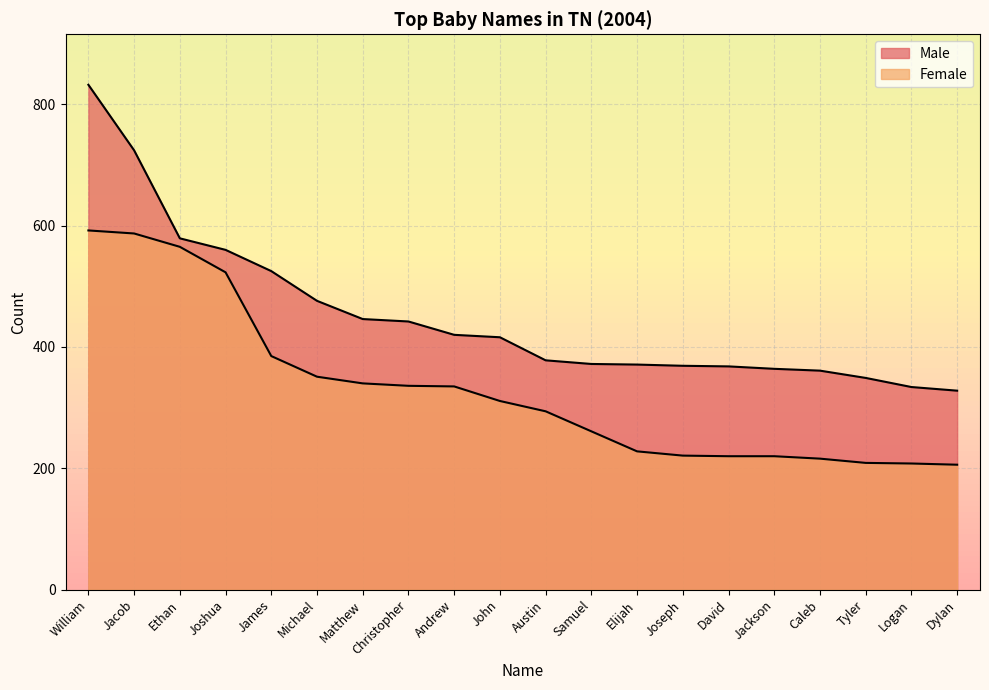

True or false: Male has a value of 137 at Joseph.

False